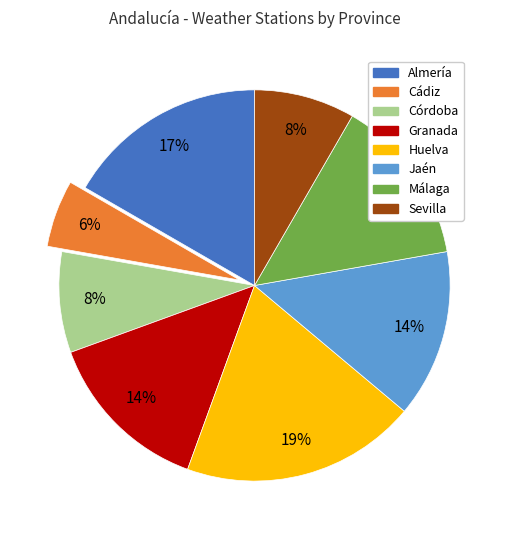

How many segments does this pie chart have?

8